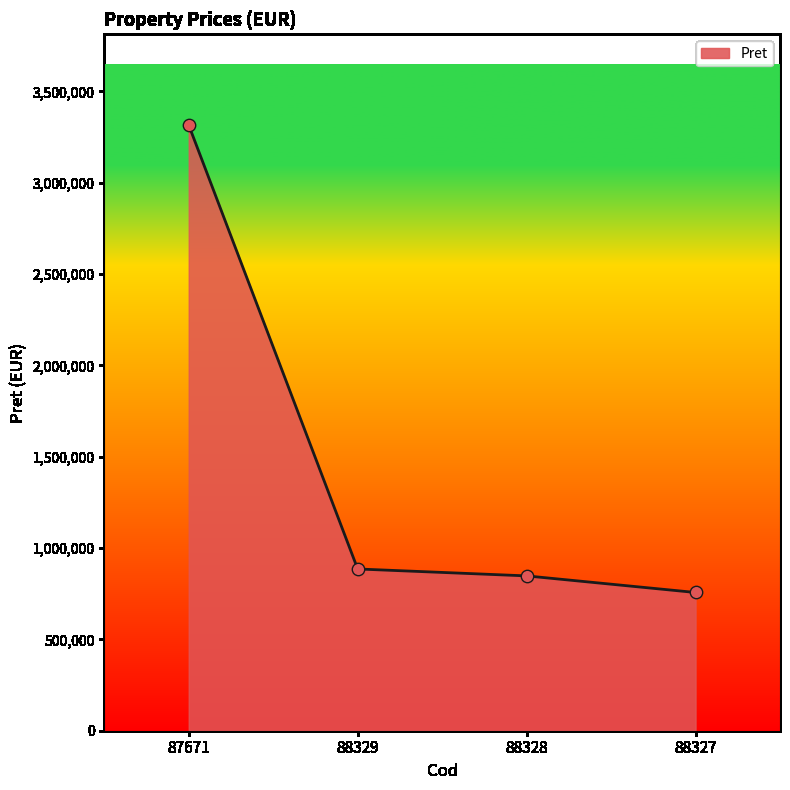

Between 88329 and 88328, which is larger?

88329